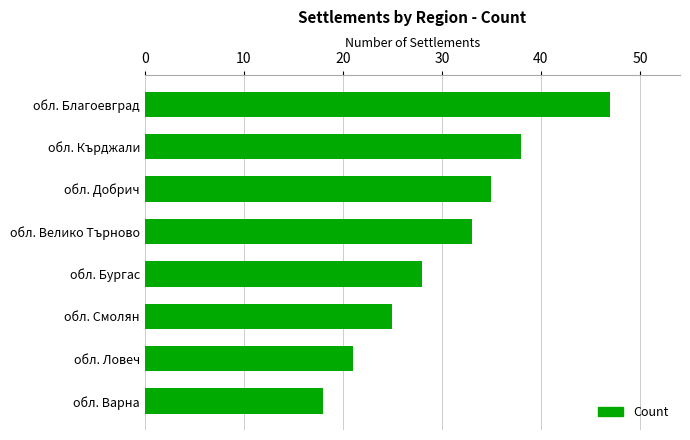

What is the average value?

31